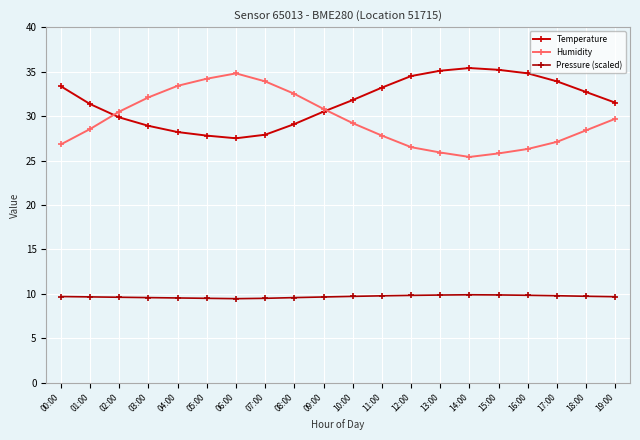

Which has a higher value, 18:00 or 15:00?

15:00